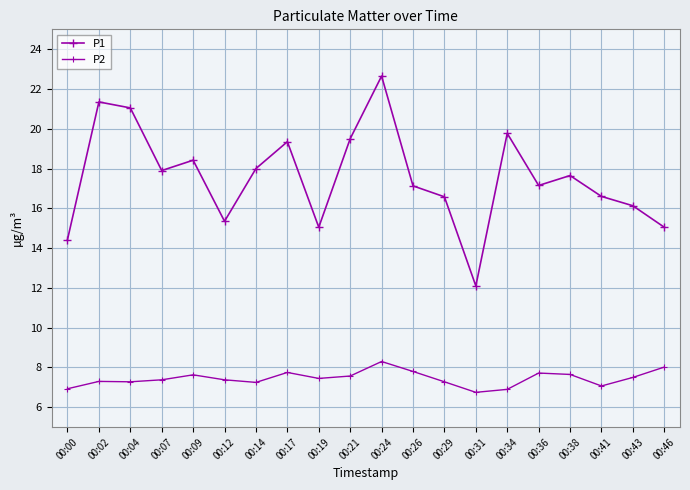

Is the value of P1 at 00:41 greater than the value of P2 at 00:24?

Yes